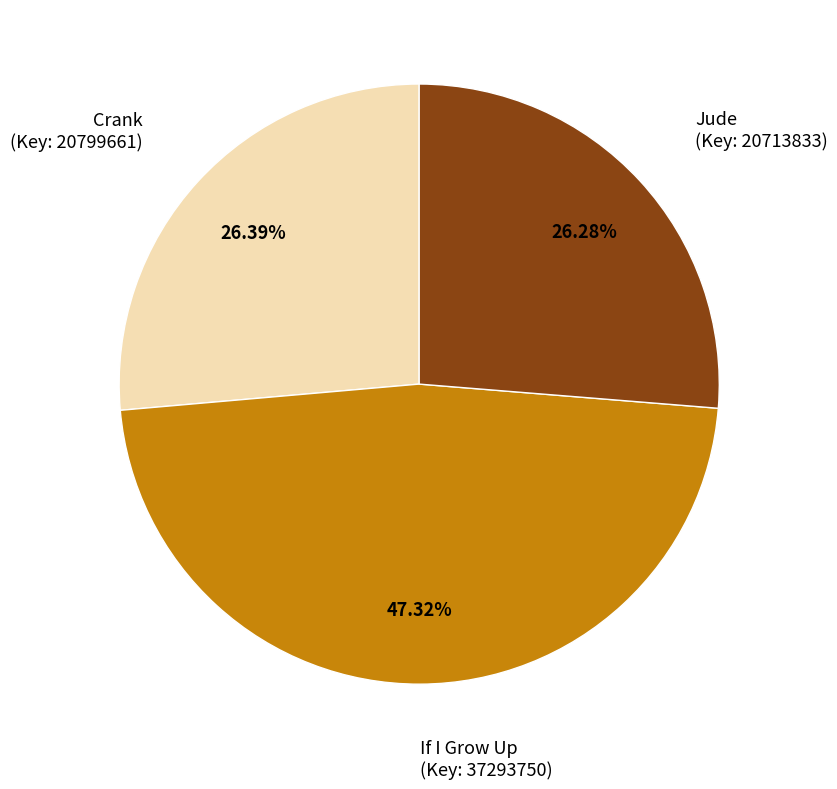

Is there any slice that represents more than half of the pie?

No